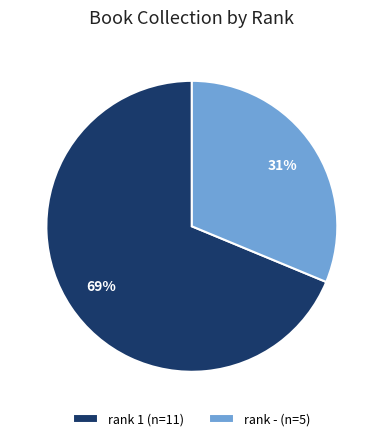

Combined, do rank - (n=5) and rank 1 (n=11) account for over 50%?

Yes